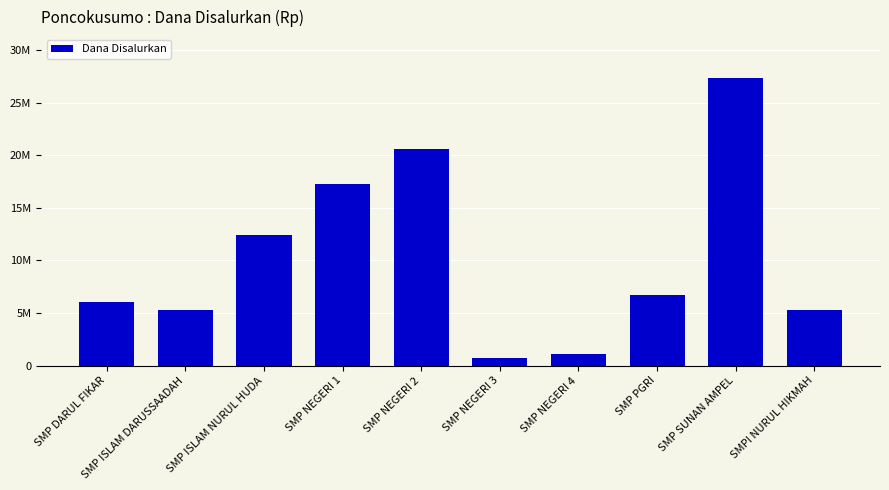

What is the label of the 5th bar from the right?

SMP NEGERI 3